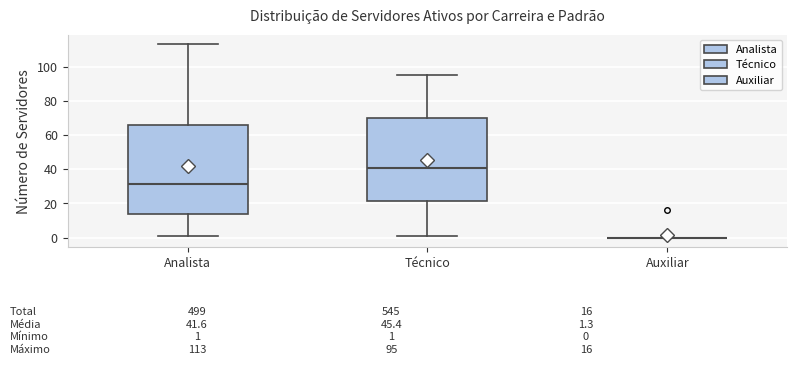

Comparing the boxes themselves (not the whiskers), which one is the tallest?

Analista